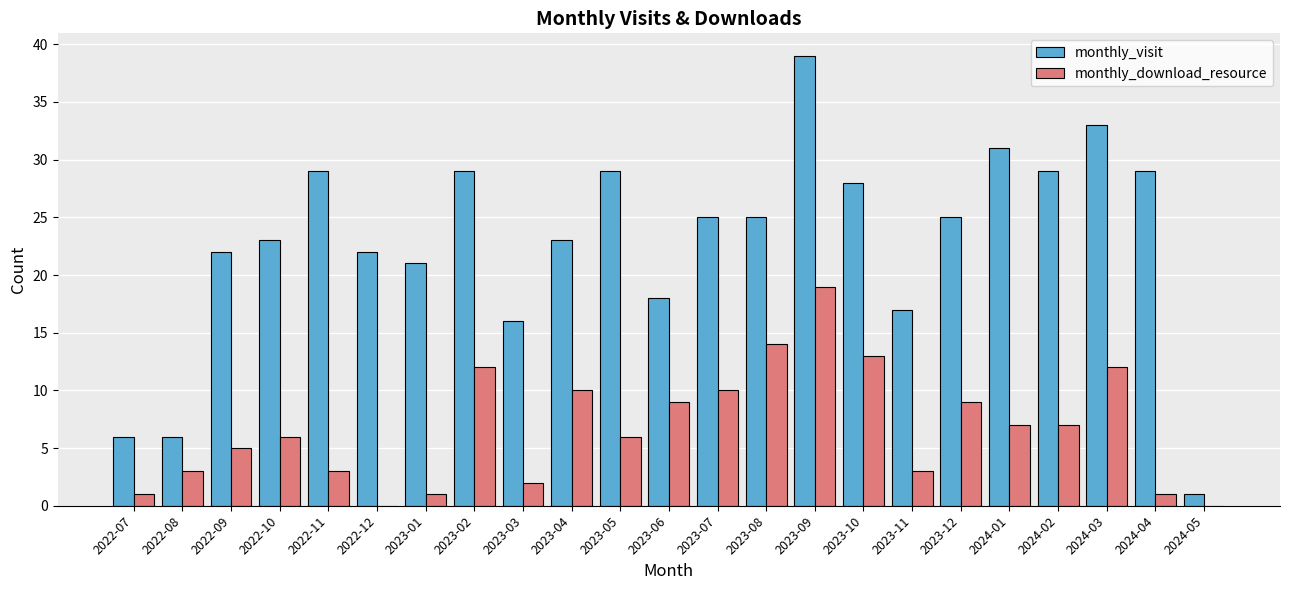

Is the value of monthly_visit at 2024-02 greater than the value of monthly_download_resource at 2022-07?

Yes